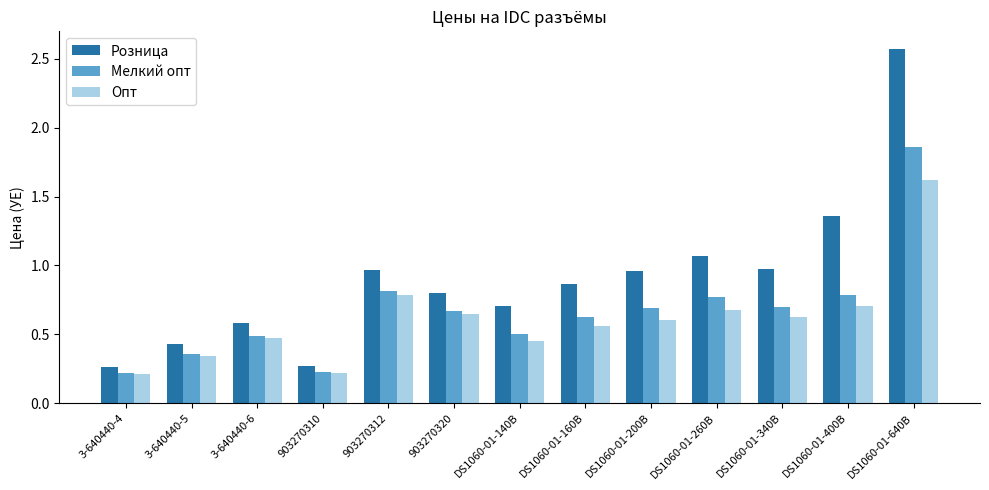

List the series in order of their overall mean, lowest first.

Опт, Мелкий опт, Розница